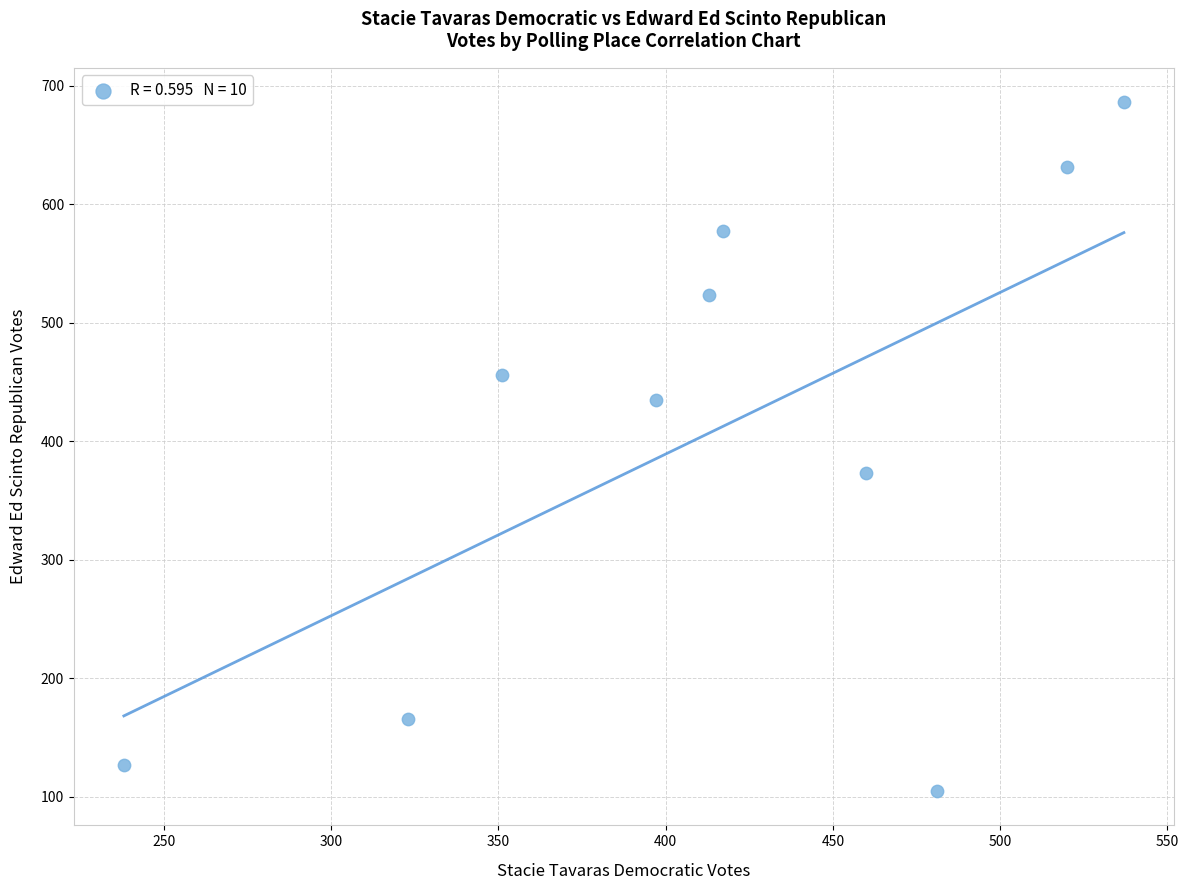

What Y value in the scatter plot is closest to 395?

373